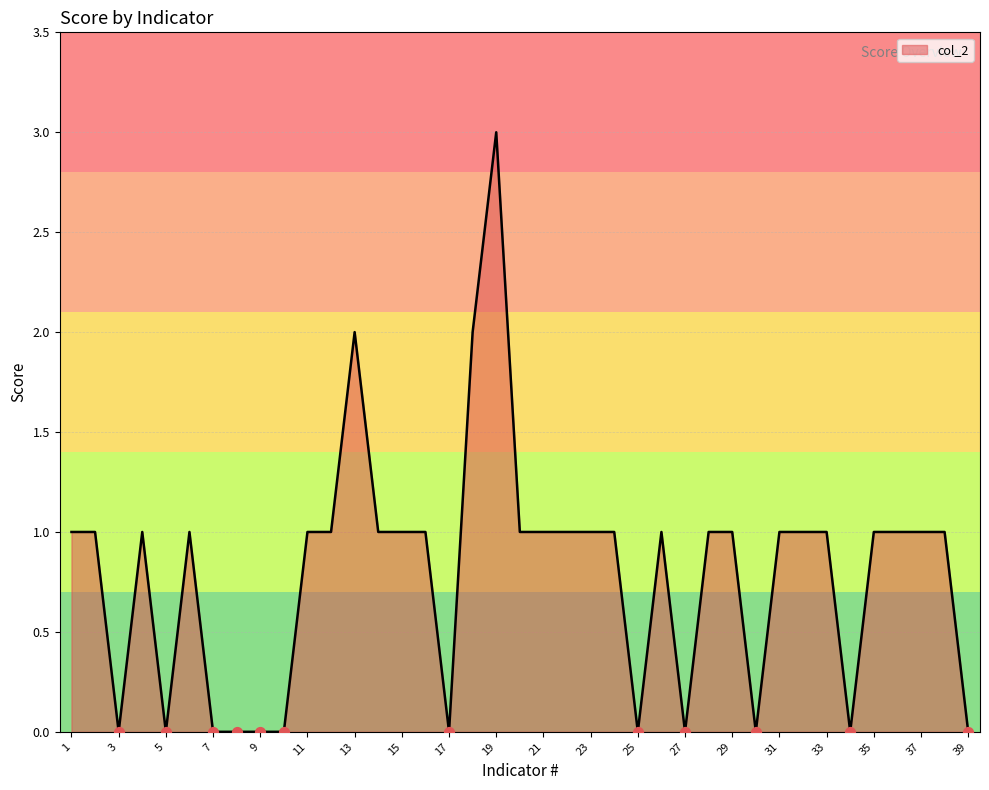

What is the difference between the maximum and minimum values?

3